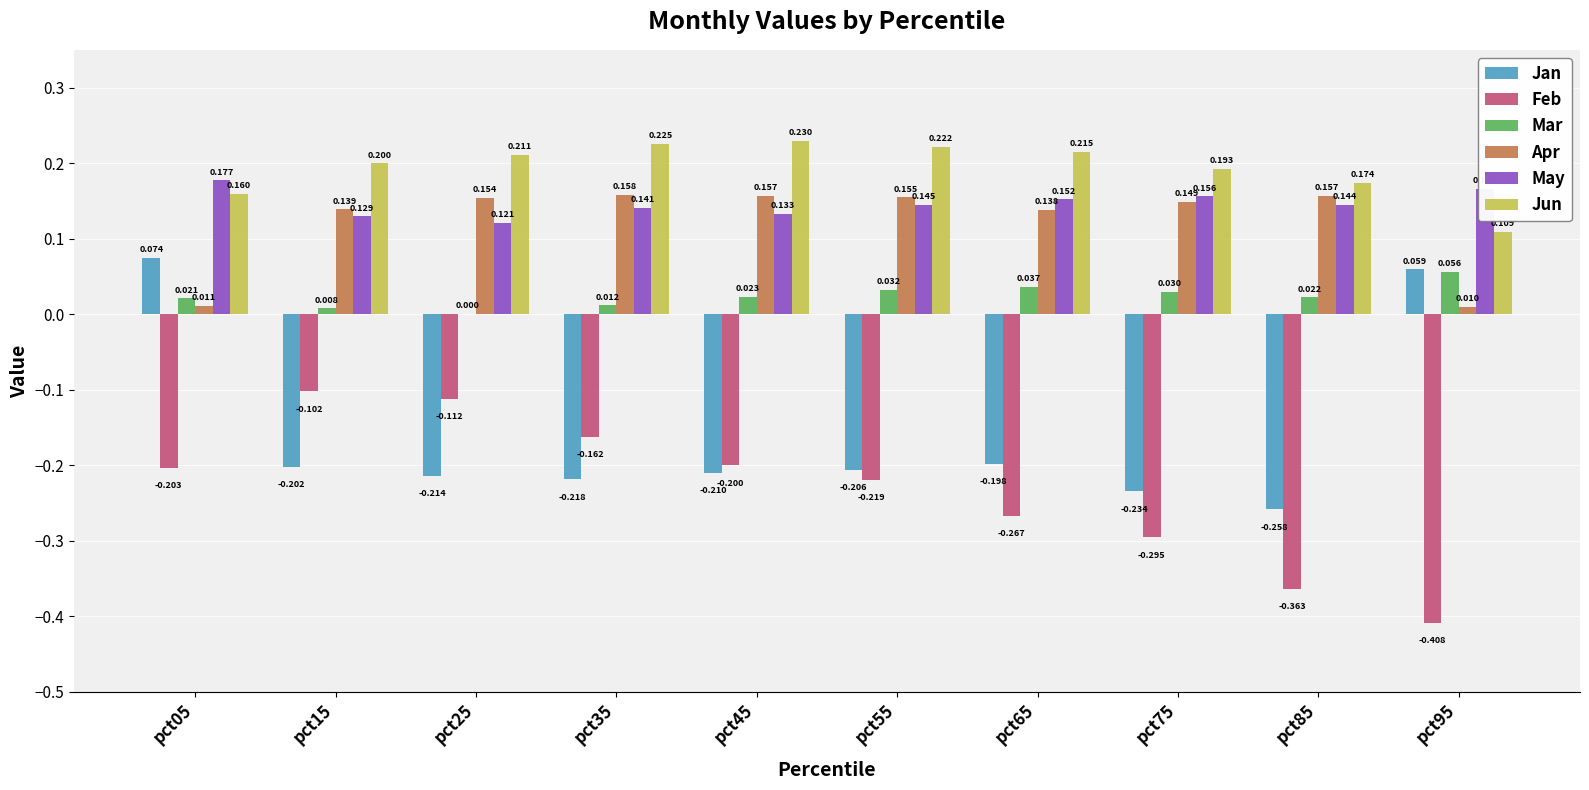

The value of Jun at pct95 is 0.0. True or false?

False